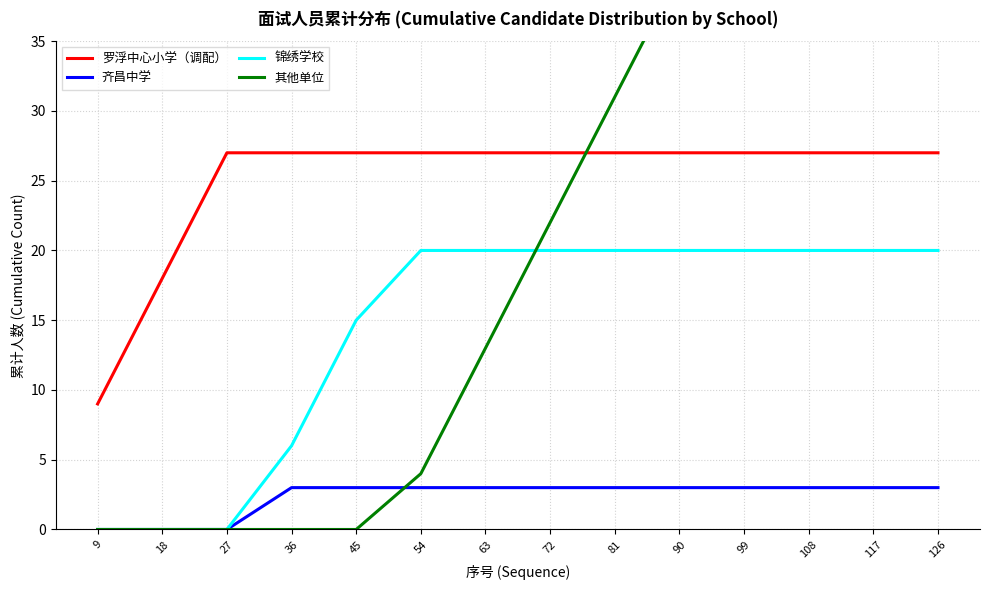

How many data points in 其他单位 are above 22?

6